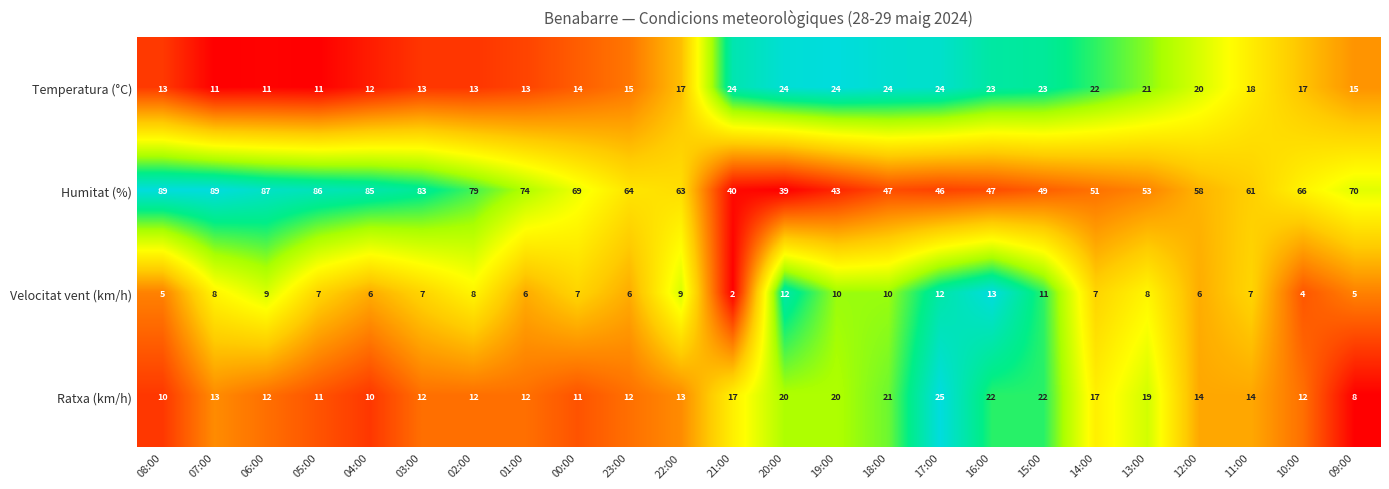

What value does the Temperatura (°C) series have at 19:00, to the nearest 10?

20